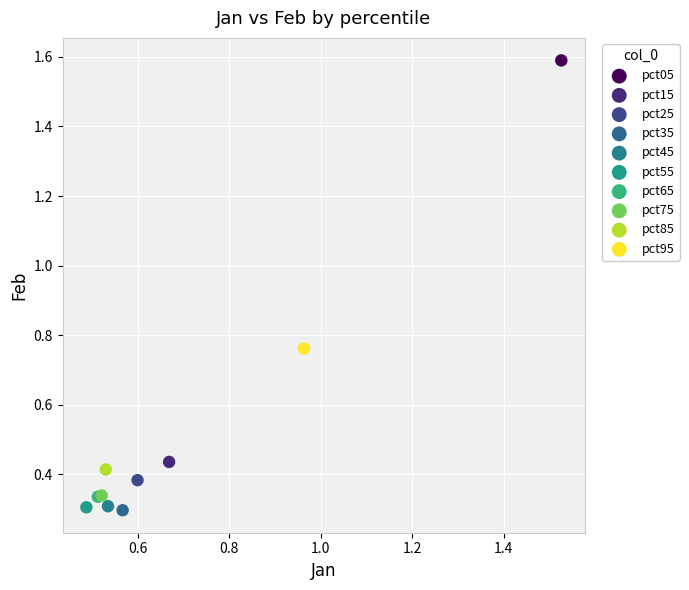

What are all the series names shown in the legend?

pct05, pct15, pct25, pct35, pct45, pct55, pct65, pct75, pct85, pct95